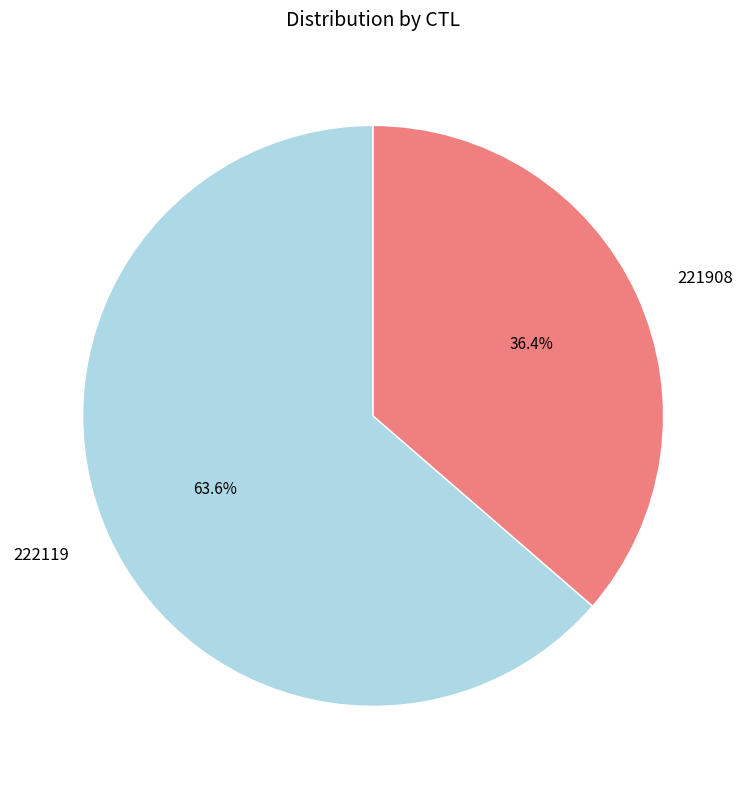

True or false: 222119 accounts for 49% of the total.

False